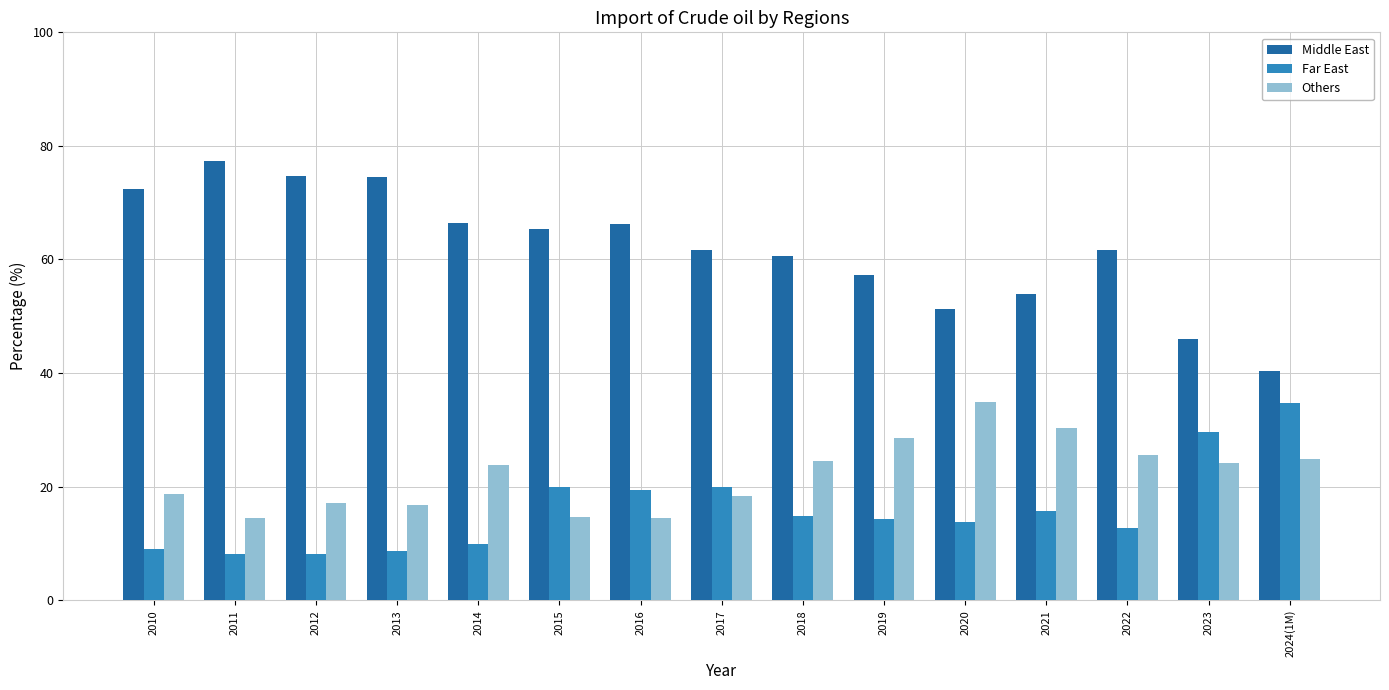

Which label corresponds to the largest value in the chart?

2011